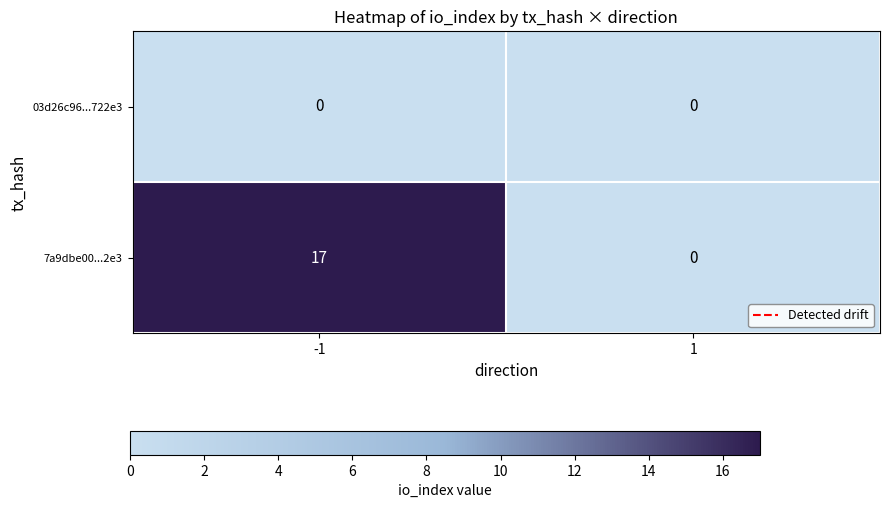

Reading left to right, transcribe all the data shown in this chart.

03d26c96...722e3: 0	0
7a9dbe00...2e3: 17	0